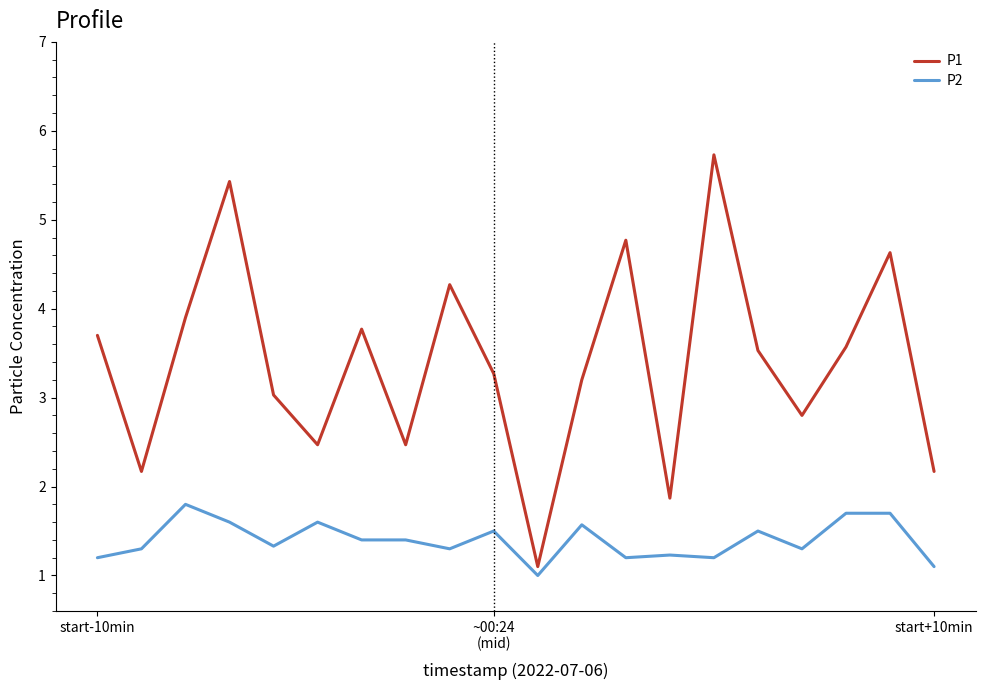

Which series has the largest range (max minus min)?

P1